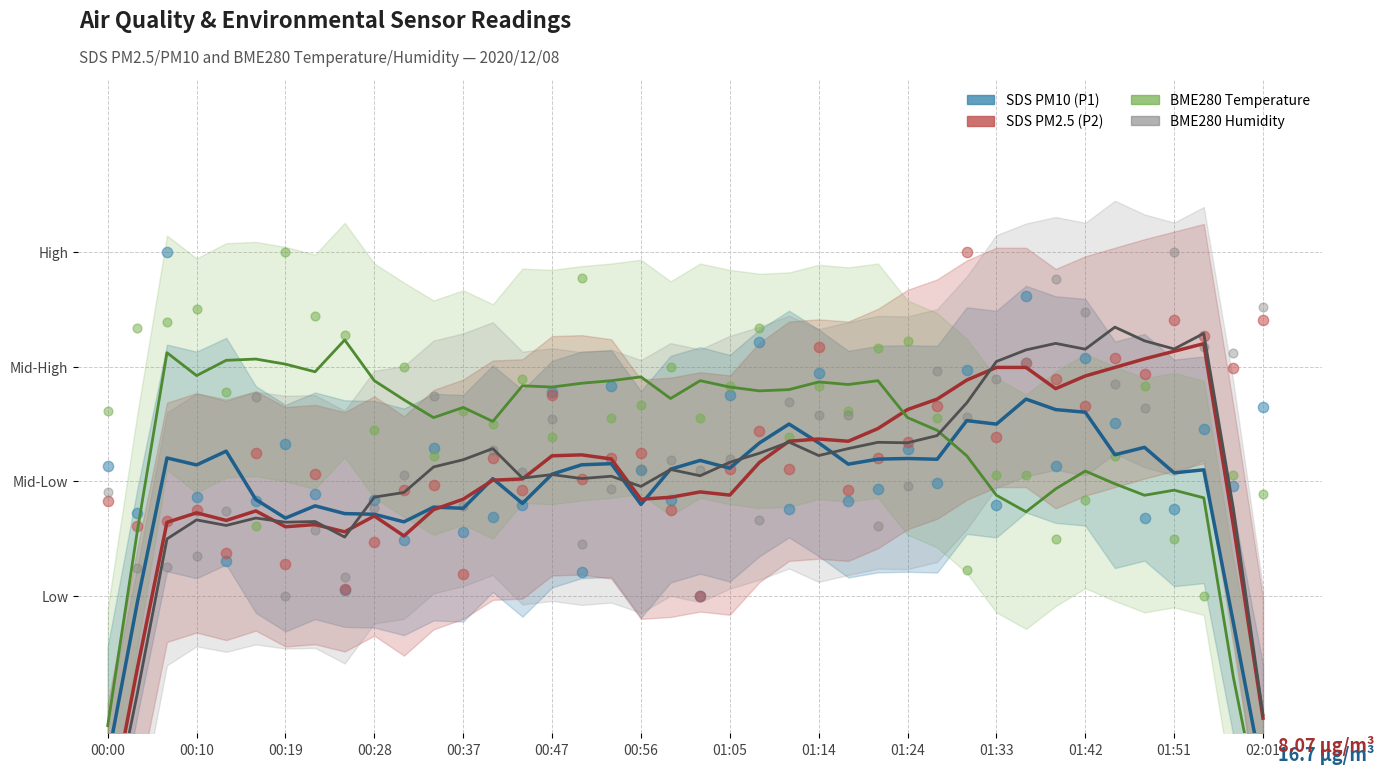

Which series has the widest spread of Y values?

SDS PM10 (P1)